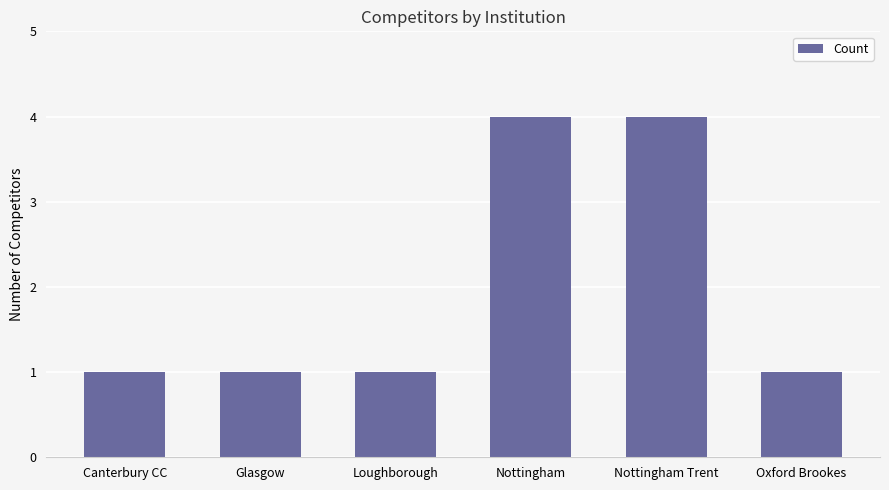

Read the value at Glasgow.

1